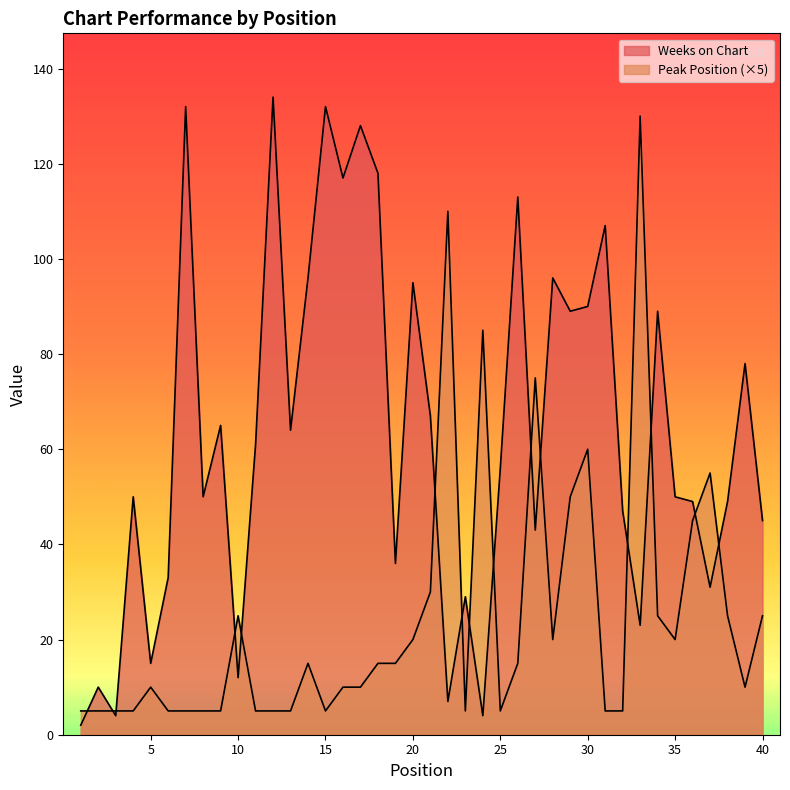

Which series has the largest total across all categories?

Weeks on Chart